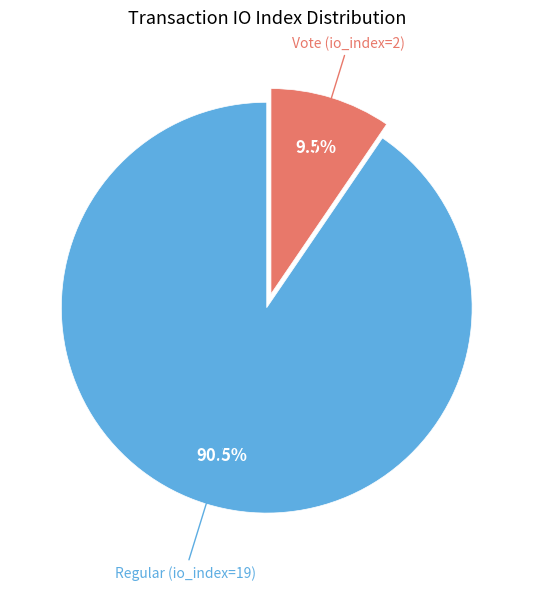

Is there a majority slice in this chart?

Yes